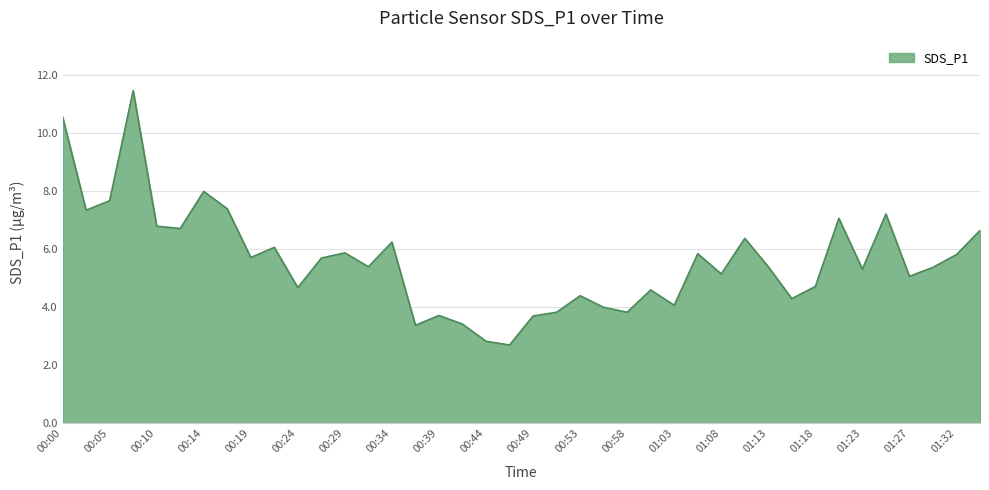

What is the minimum value shown in the chart?

2.7